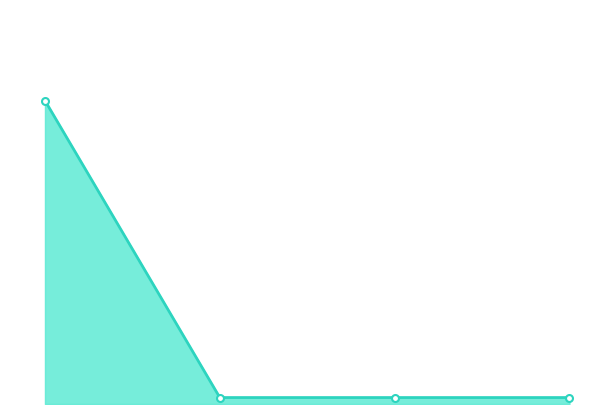

What is the minimum value shown in the chart?

1